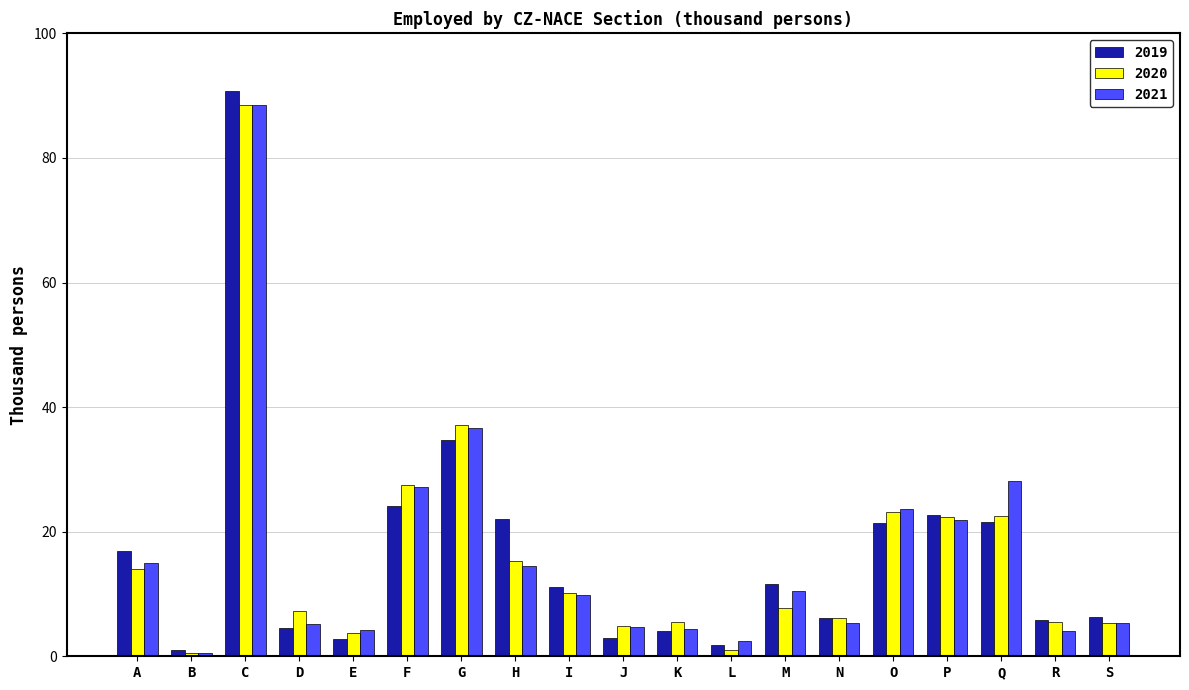

Is it true that 2020 equals 6.1 at N?

True